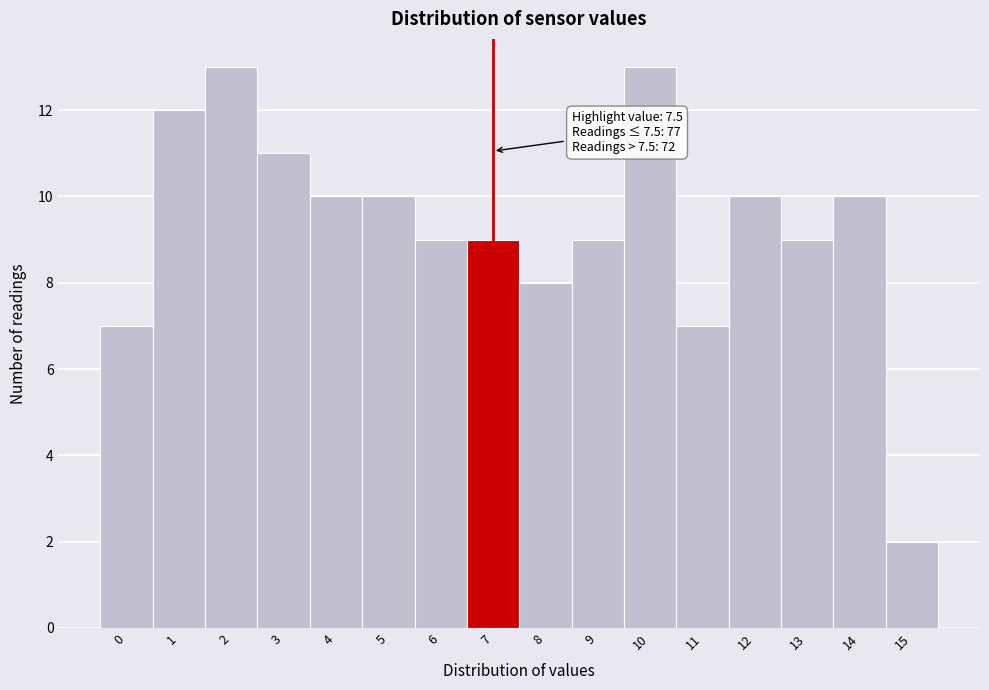

Reading right to left, list all the values displayed in this chart.

15=2	14=10	13=9	12=10	11=7	10=13	9=9	8=8	7=9	6=9	5=10	4=10	3=11	2=13	1=12	0=7